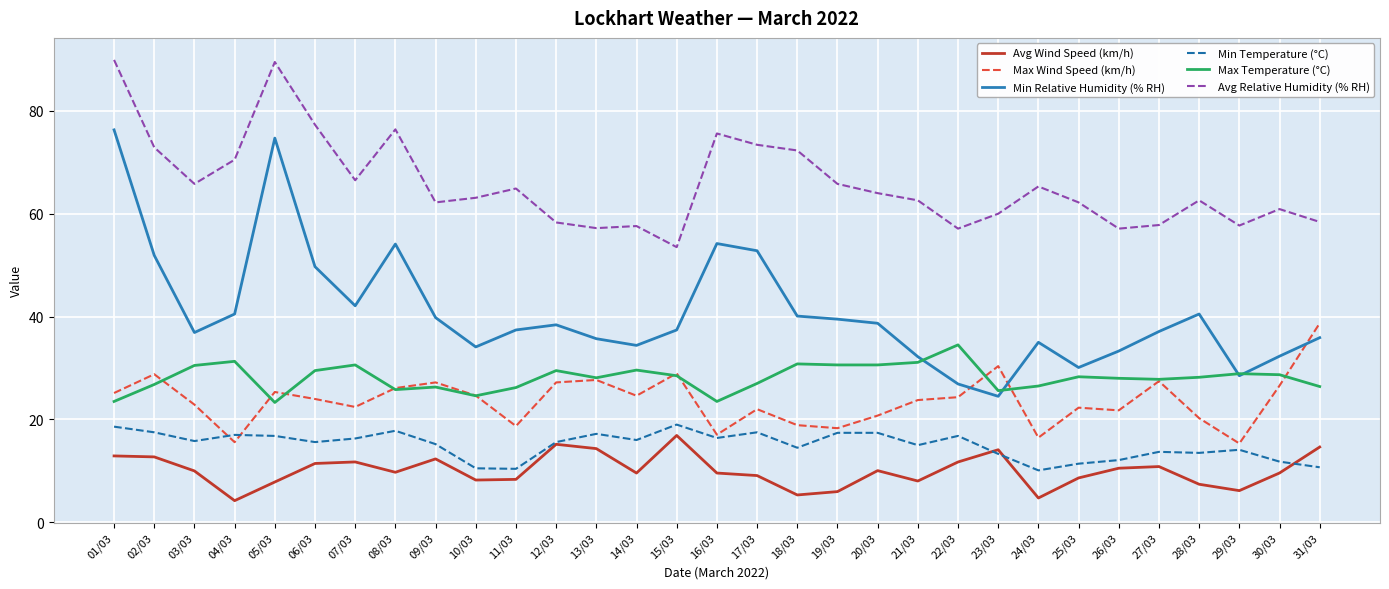

Does the chart have visible grid lines?

Yes